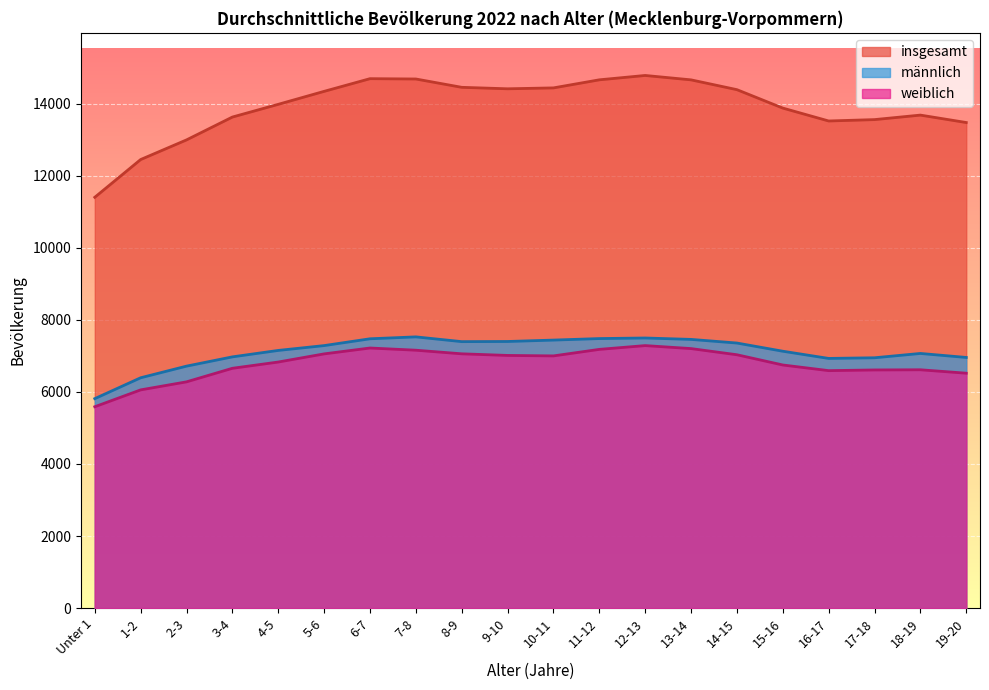

What is the label of the 15th point from the right?

5-6